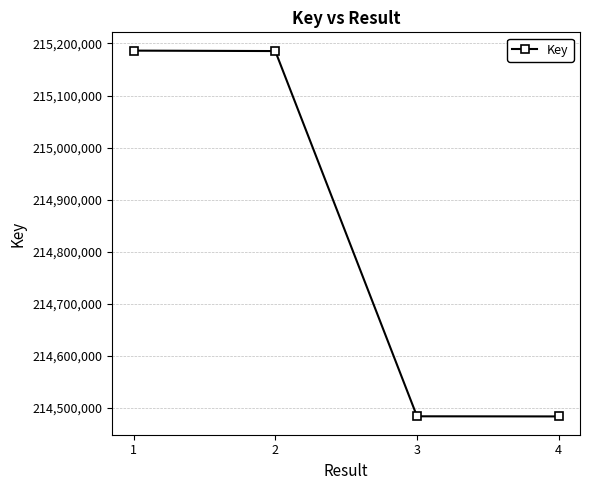

What is the value of the 1st point from the left?

215186173